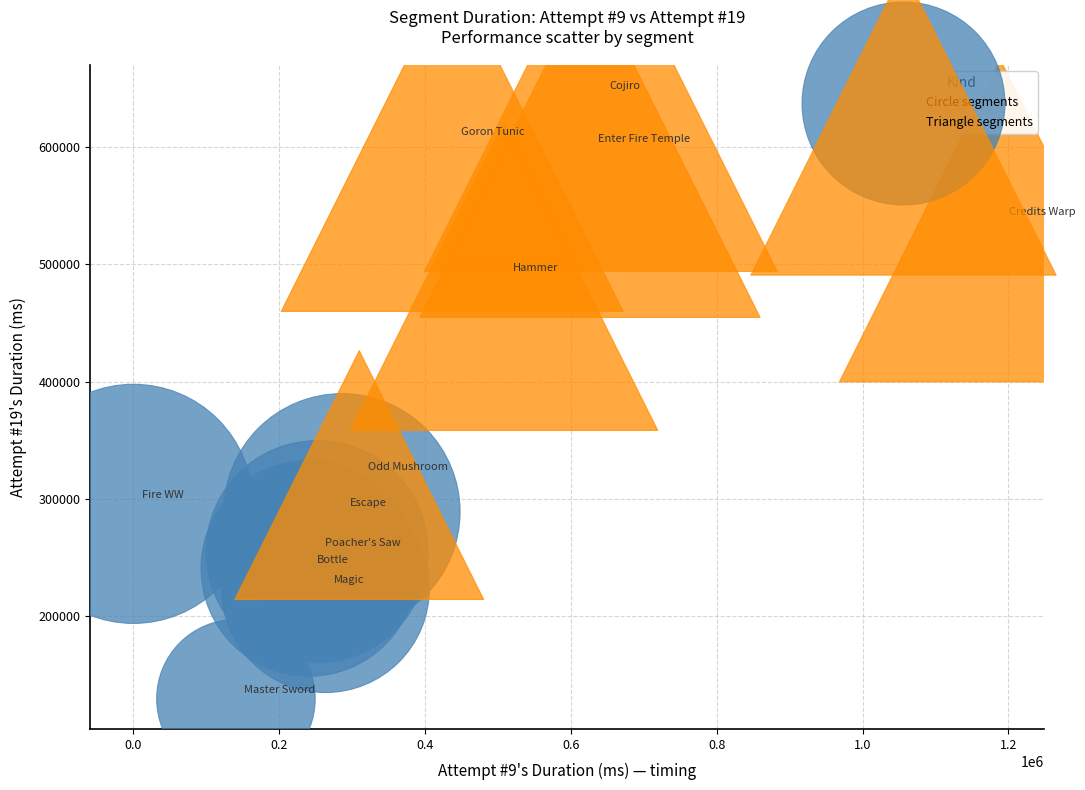

Which series reaches the maximum Y coordinate?

Triangle segments